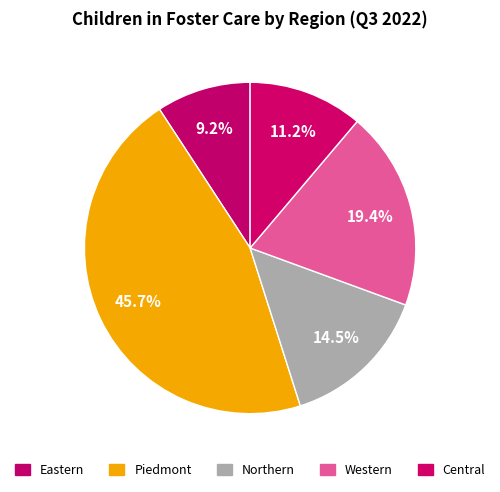

How many slices are in this pie chart?

5